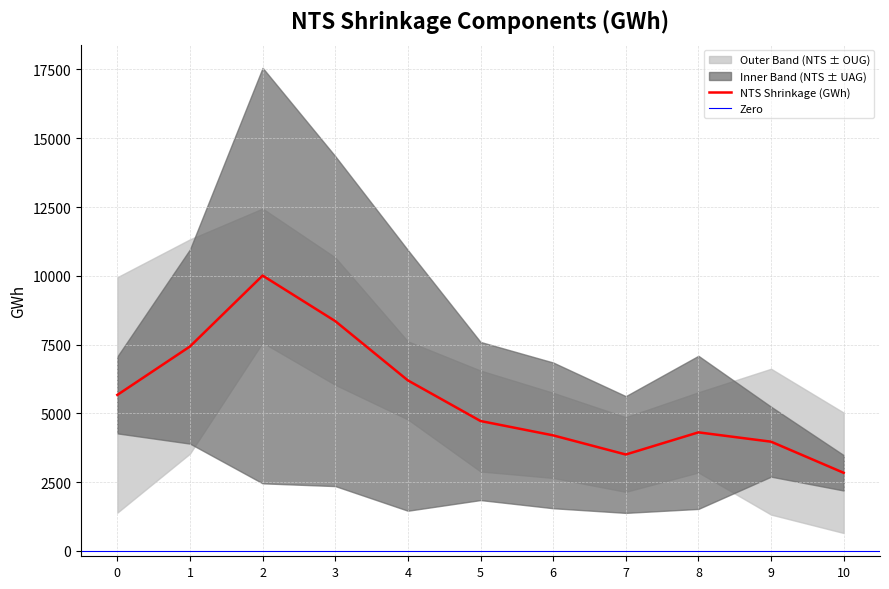

Count the number of data series in this chart.

3